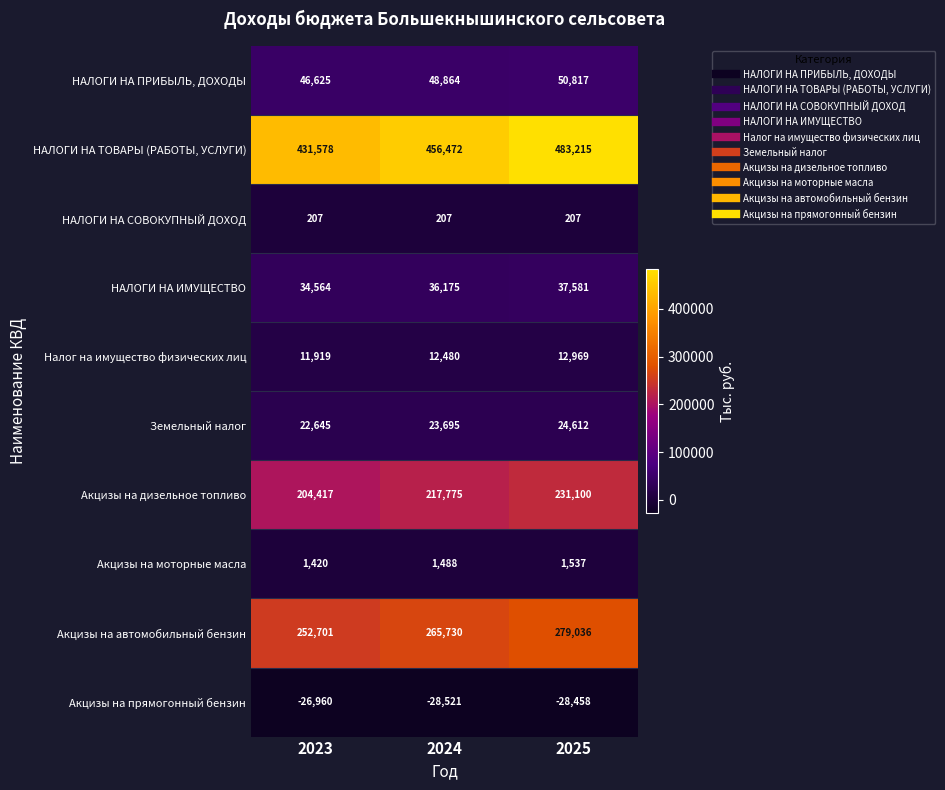

Which label corresponds to the largest value in the chart?

2025